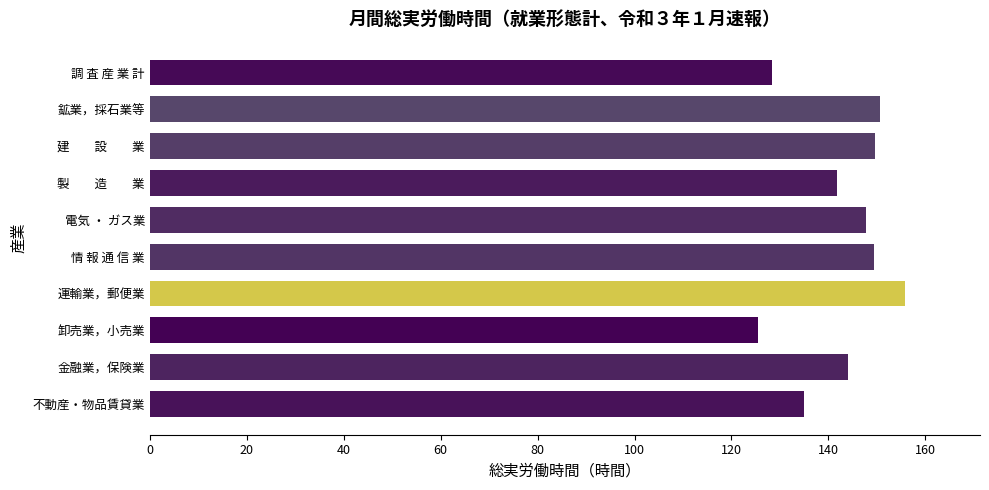

What is the change in value from 電気 ・ ガス業 to 調 査 産 業 計?

-19.4